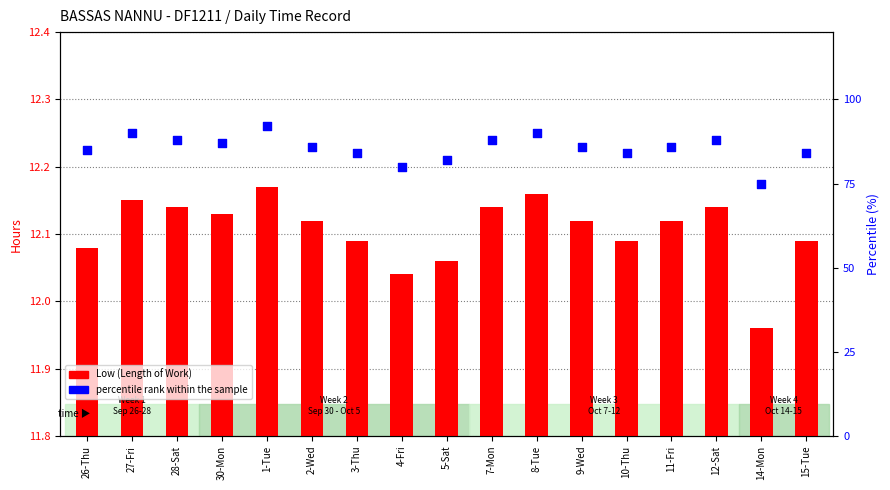

Which series reaches the minimum Y coordinate?

Low (Length of Work)